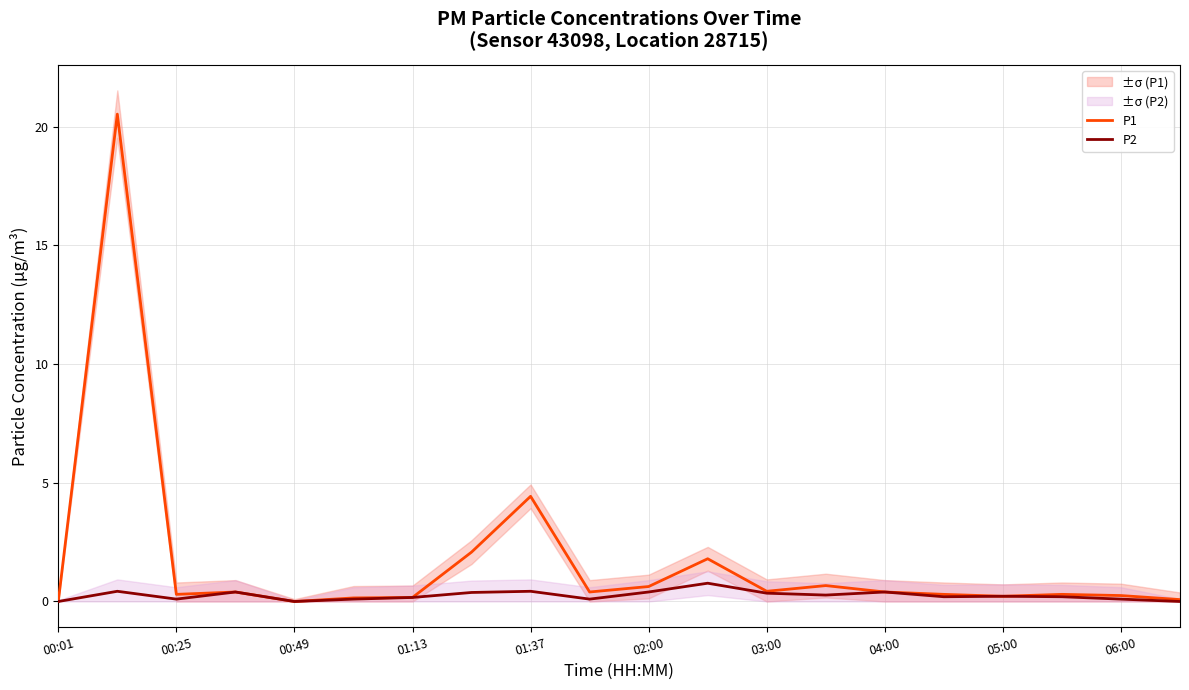

The P2 series shows 0.2 at 05:00. True or false?

True